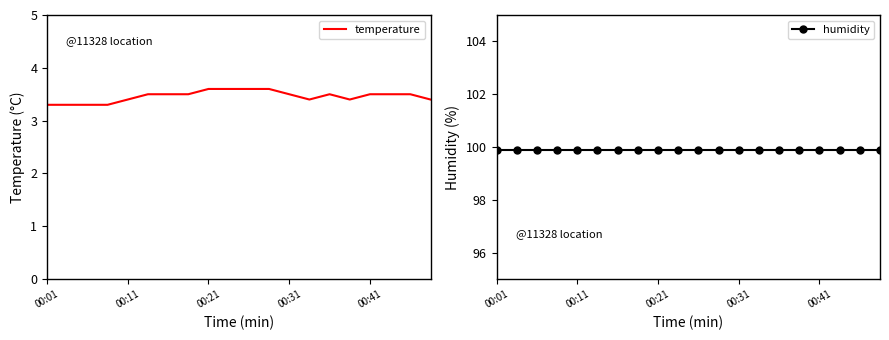

True or false: temperature has more than 2 points higher than both neighbors.

False